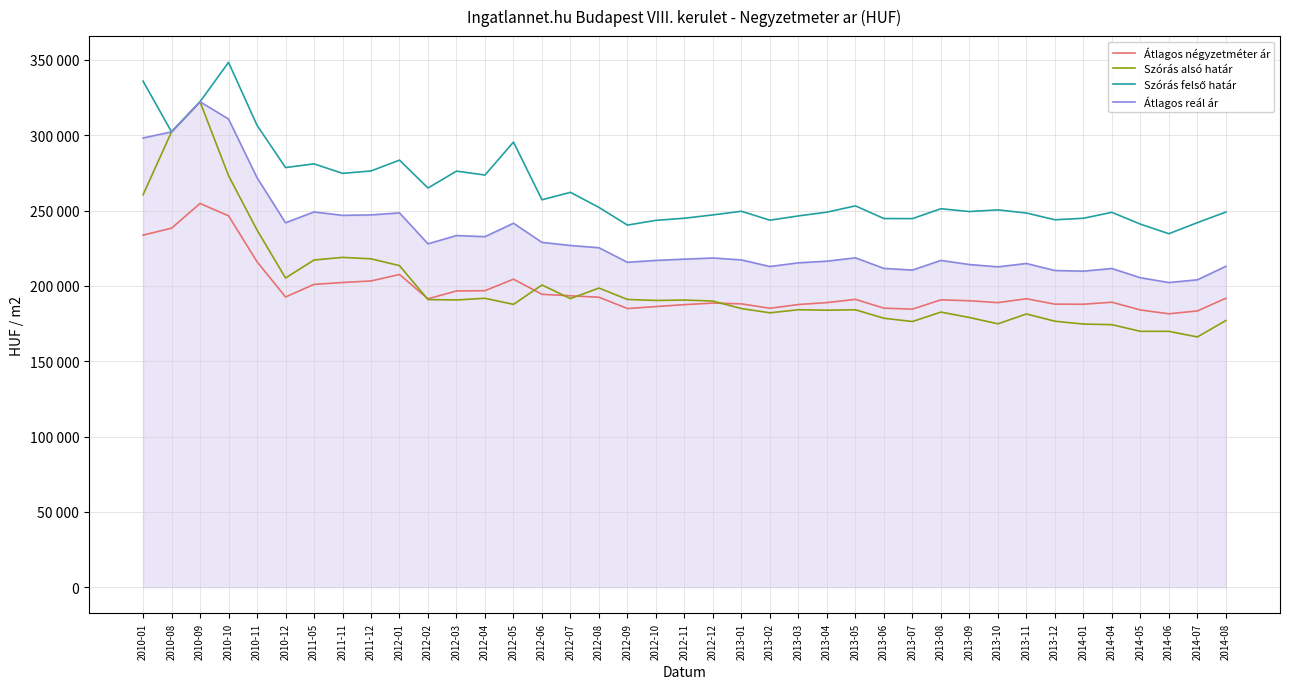

What value does the Szórás felső határ series have at 2013-08?

251197